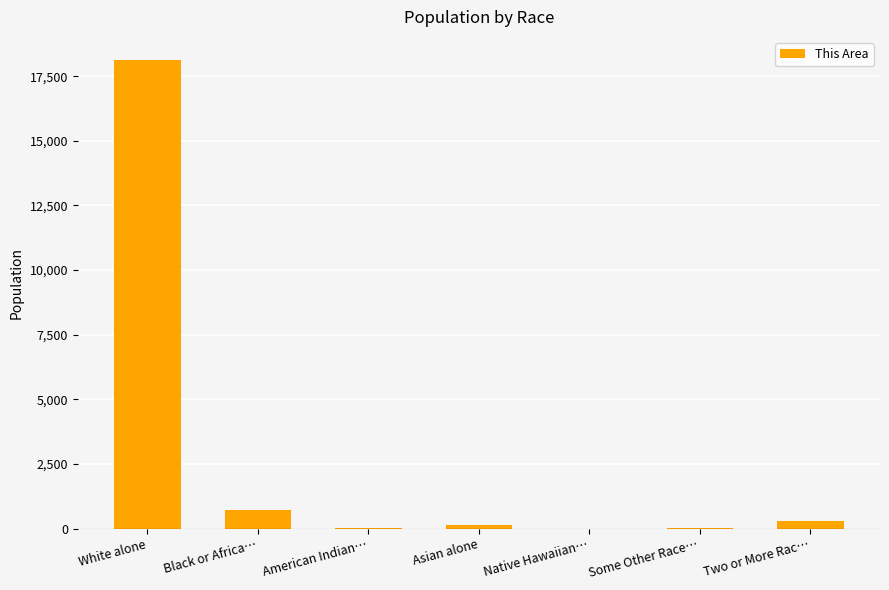

What is the sum of all values?

19265